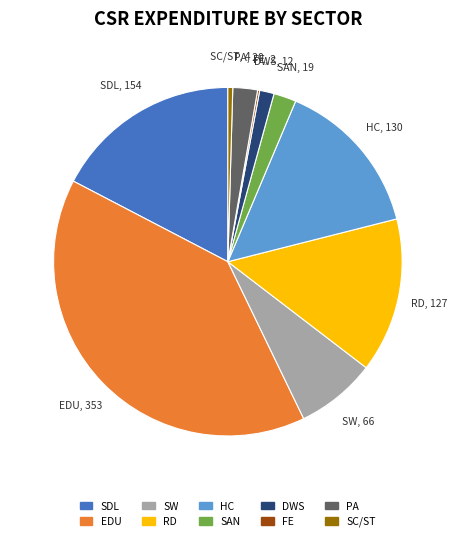

Does any single category account for the majority?

No